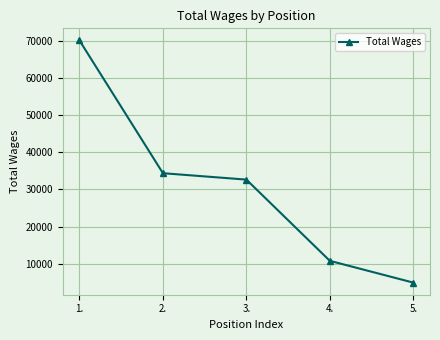

What value does the data have at 2., to the nearest 100?

34300